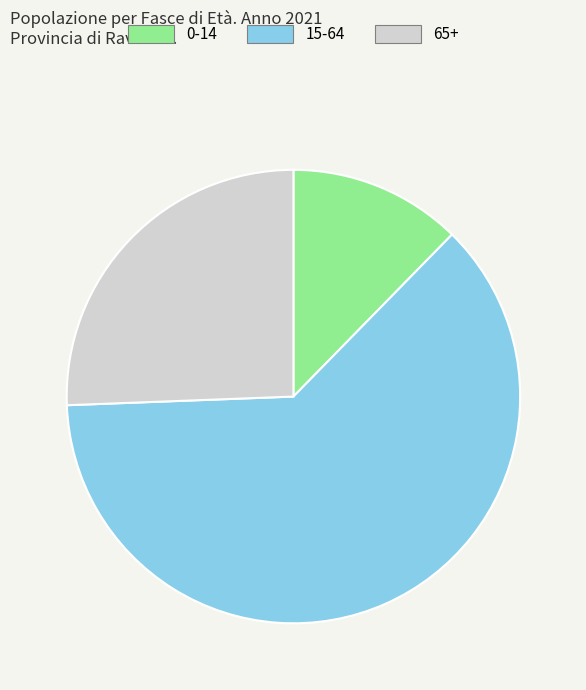

What is the ratio of the value at 0-14 to the value at 65+?

0.5